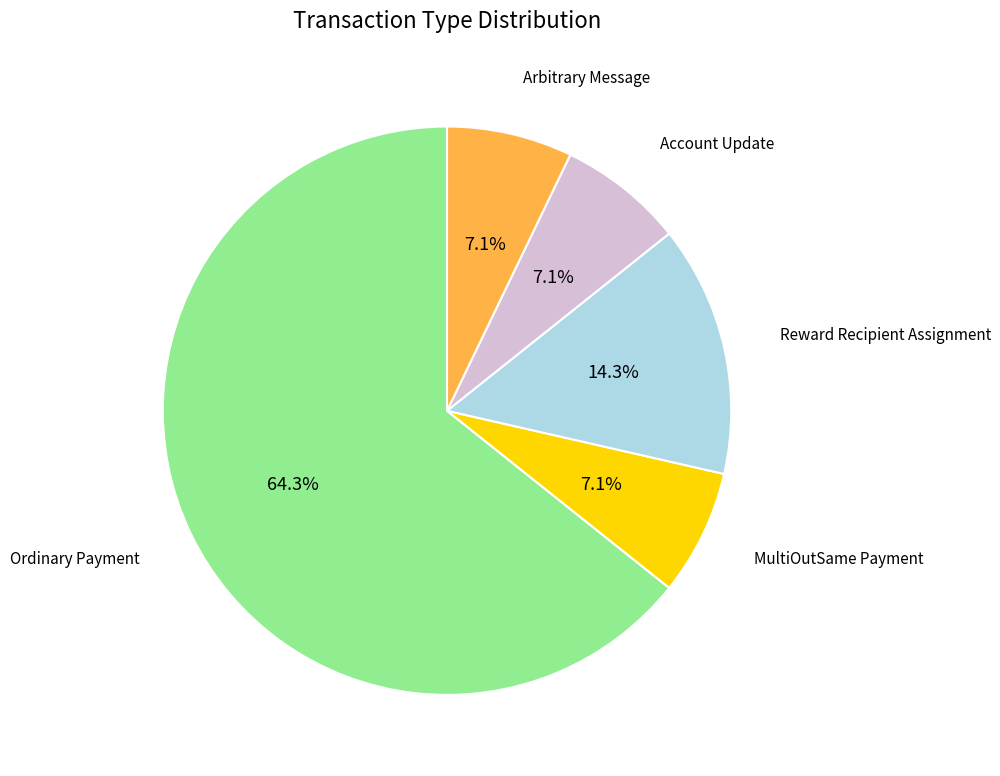

Does any single category account for the majority?

Yes